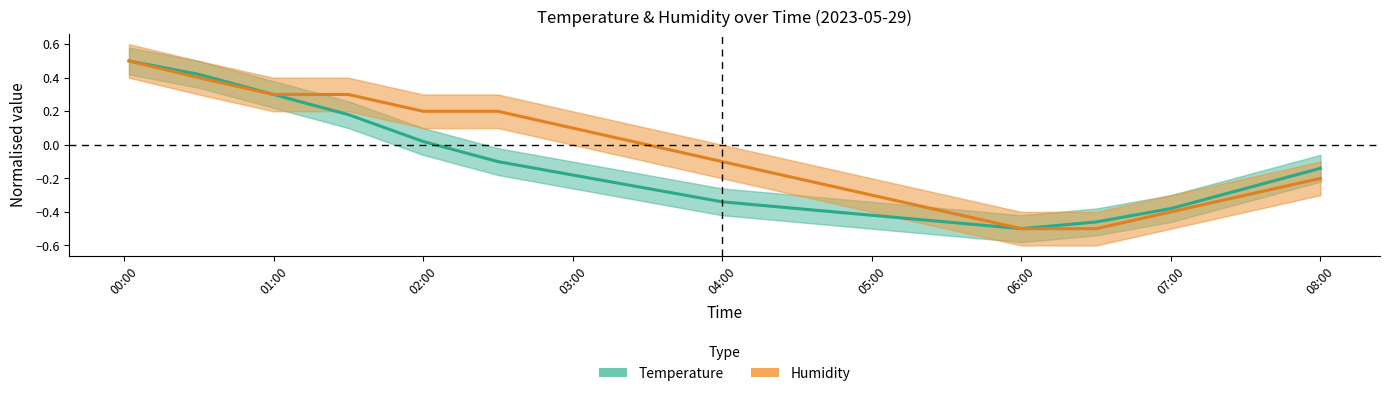

How many positive values does the Temperature series have?

5